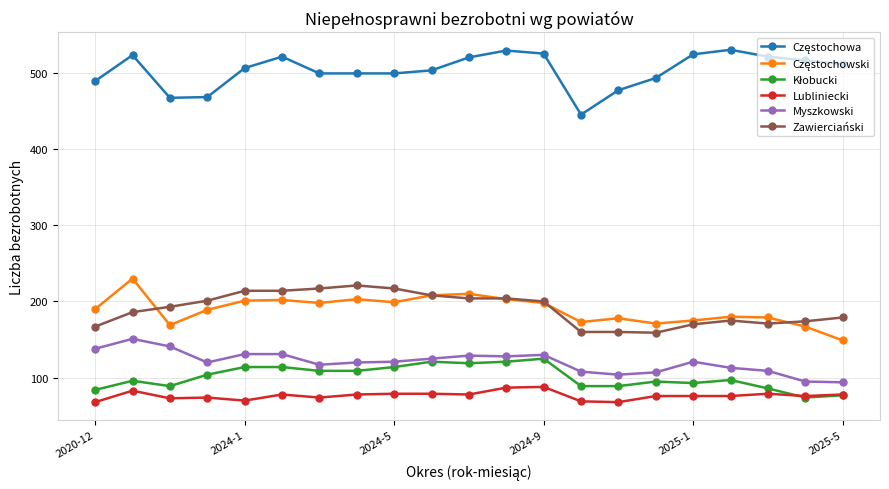

What is the lowest value of the Zawierciański series?

159